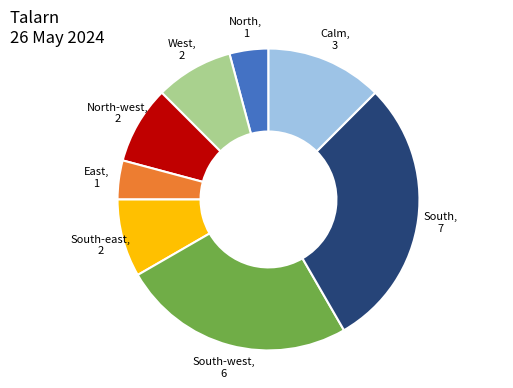

What is the ratio of the value at West to the value at South-east?

1.0